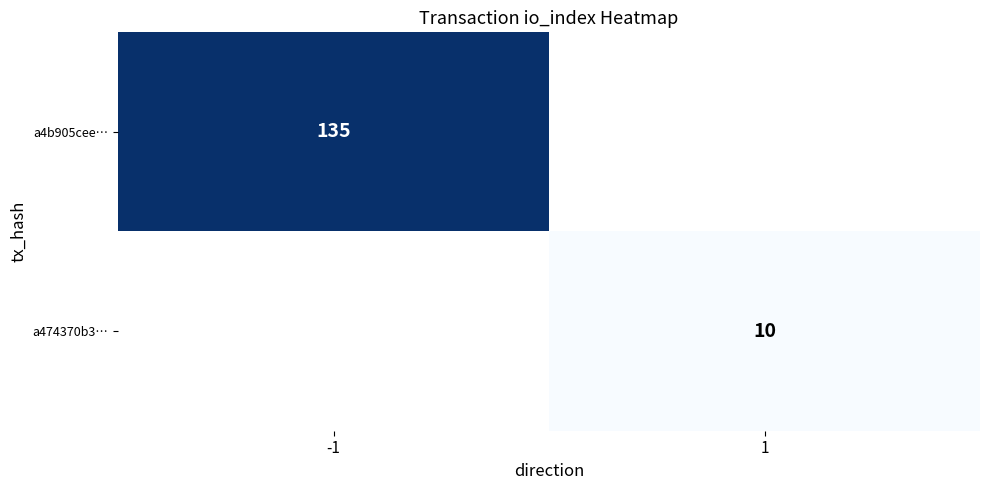

The value of a474370b3… at 1 is 15. True or false?

False